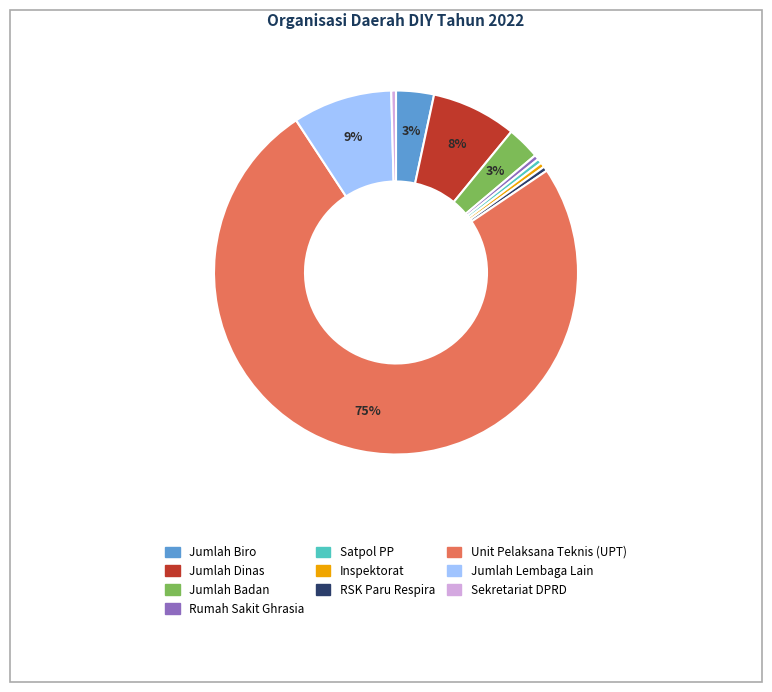

To the nearest percent, what is the average slice percentage?

10%